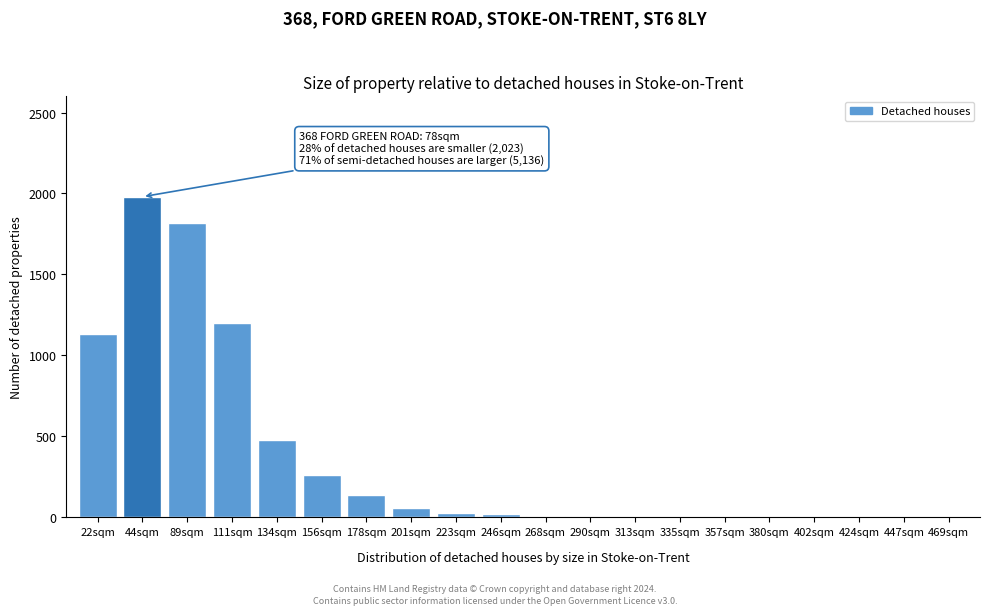

Is it true that the value at 201sqm is 60?

True